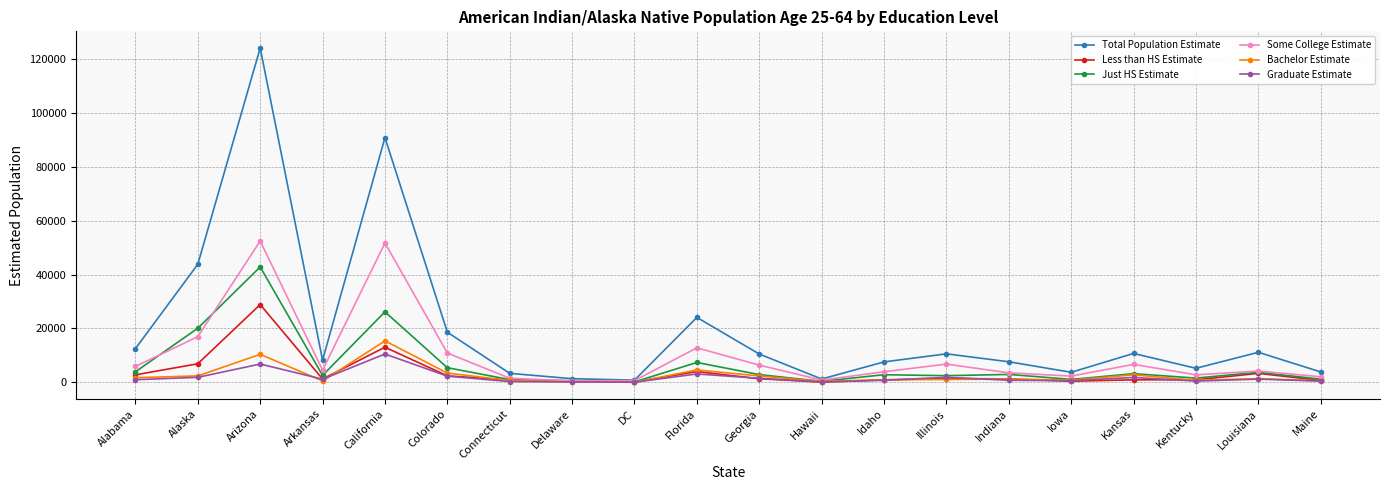

What is the label of the 15th point from the right?

Colorado